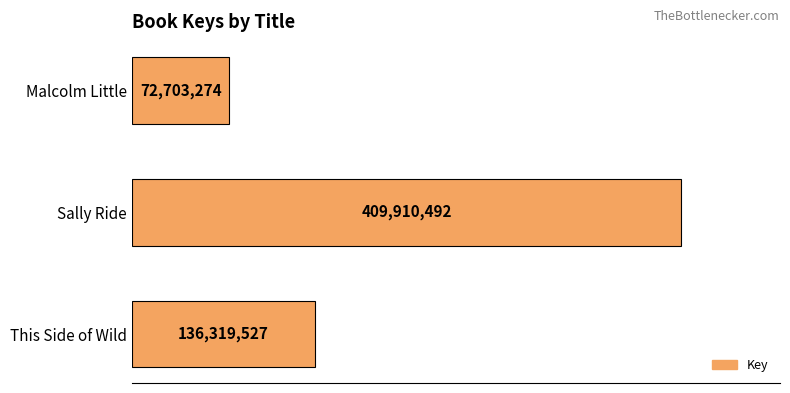

Rank the categories by value from lowest to highest.

Malcolm Little, This Side of Wild, Sally Ride